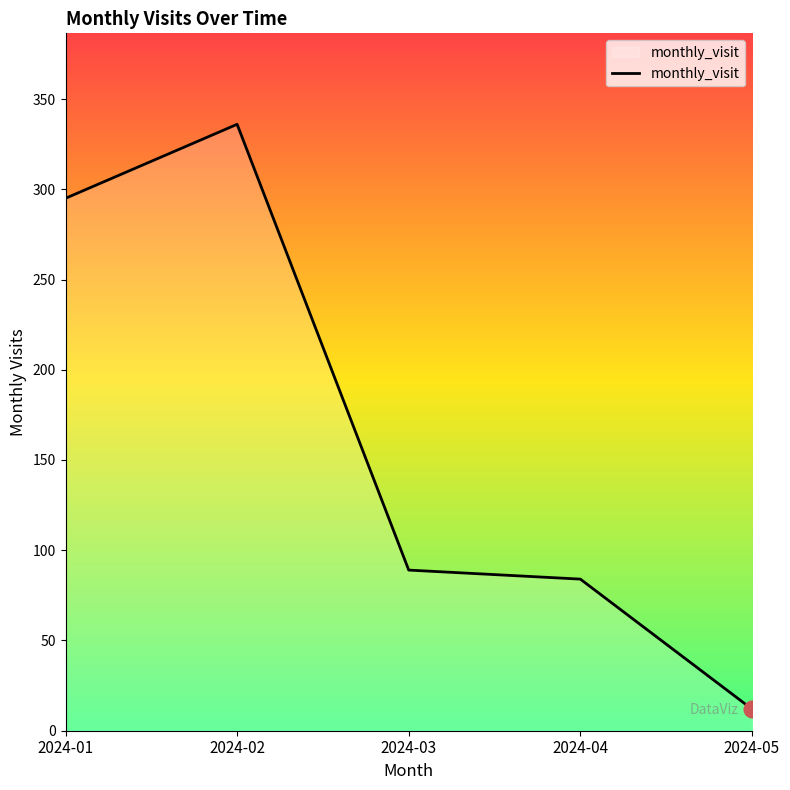

At which category does the data reach its first local peak?

2024-02